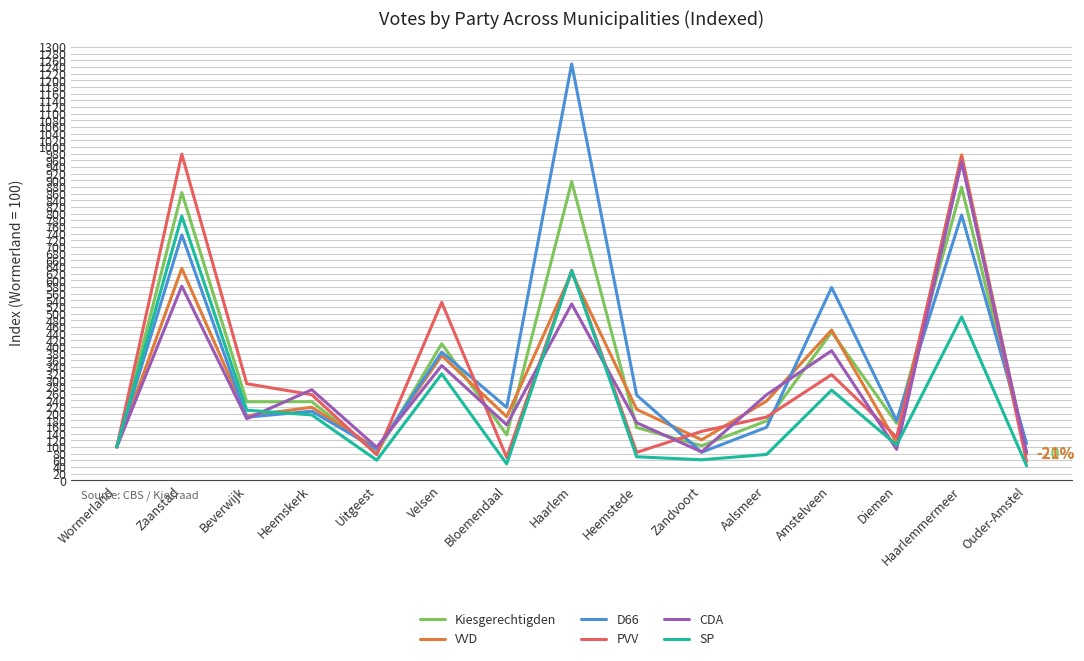

Rank the series at Velsen from lowest to highest value.

SP, CDA, VVD, D66, Kiesgerechtigden, PVV